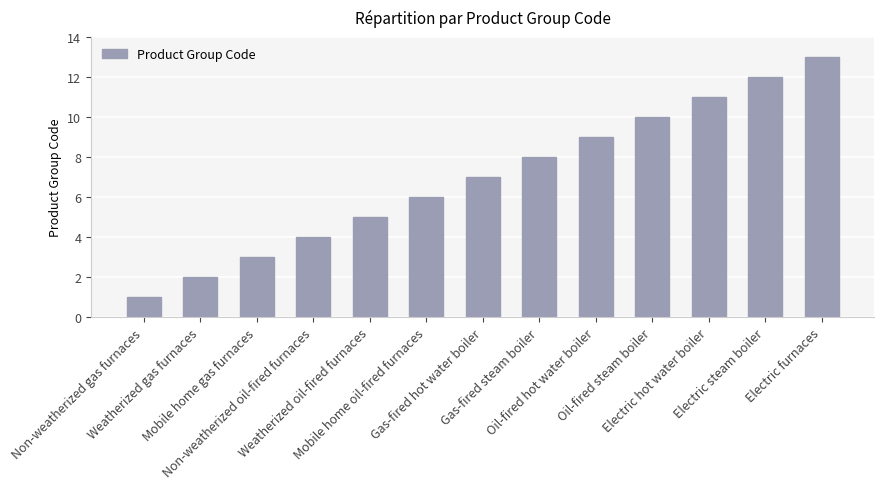

What is the average value?

7